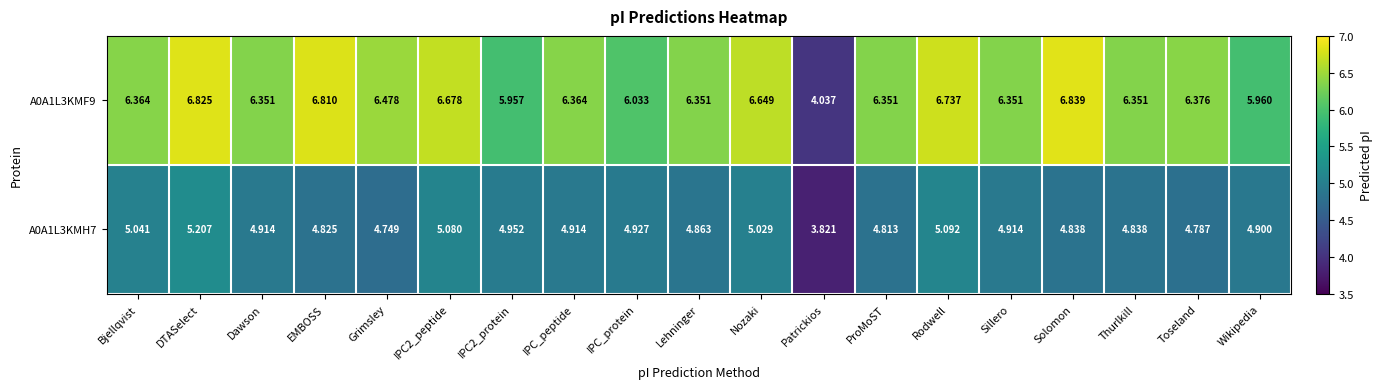

At which label does A0A1L3KMH7 reach its peak?

DTASelect